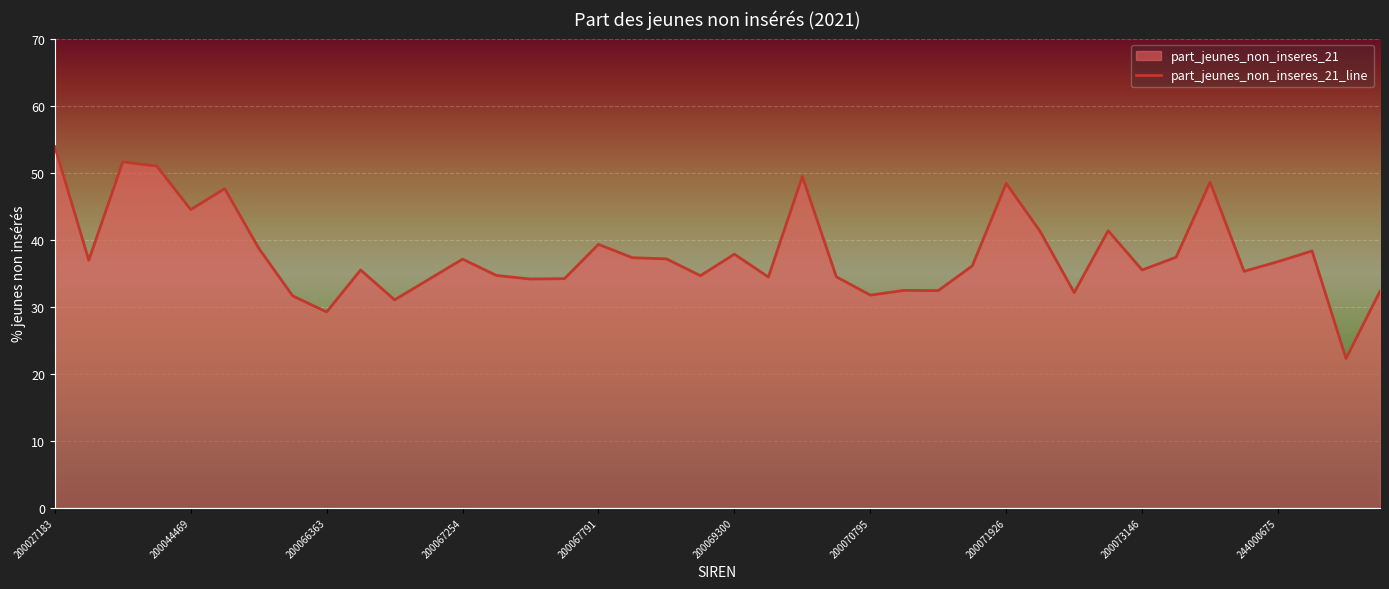

What is the change in value from 200066363 to 244000675?

+7.5